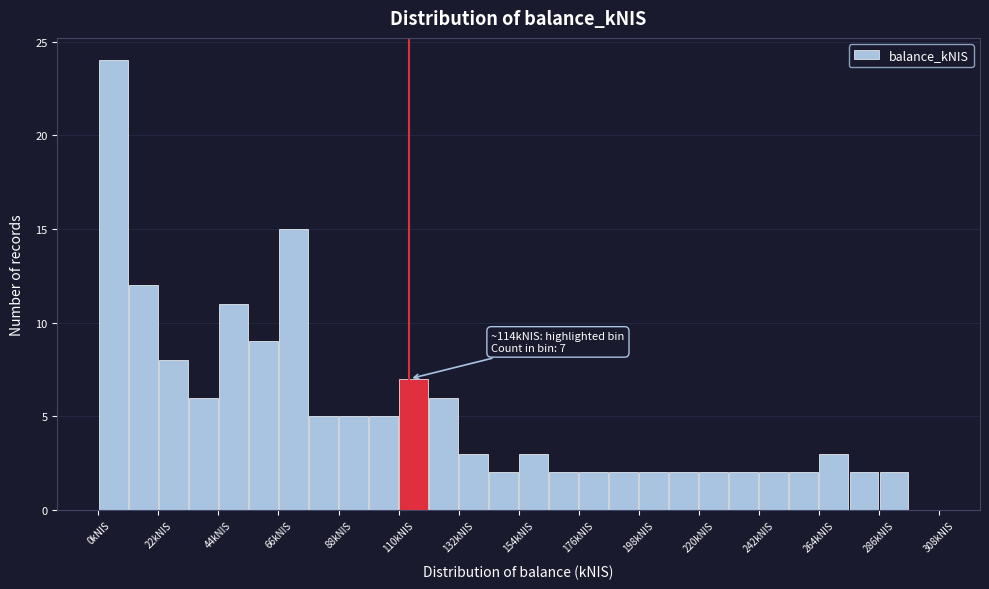

Around what value on the x-axis is the tallest bar? Give the approximate position of its centre, as read against the axis.

5